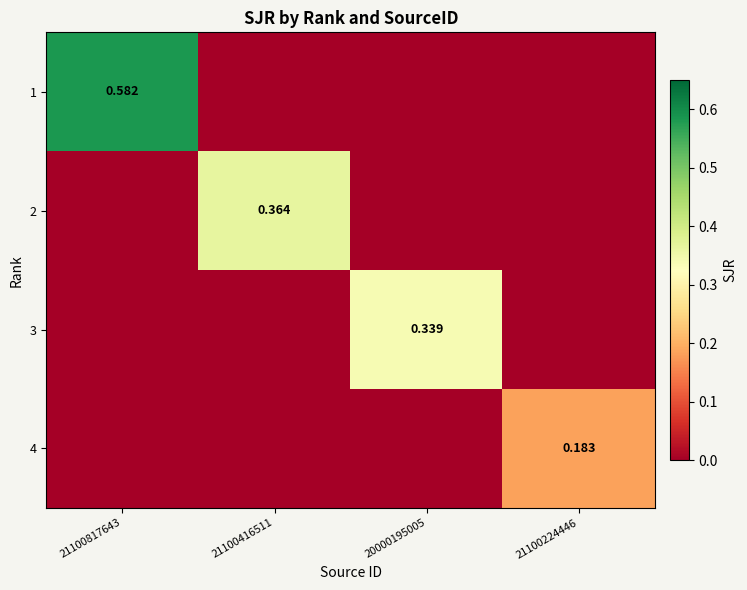

What is the maximum value for 2?

0.4